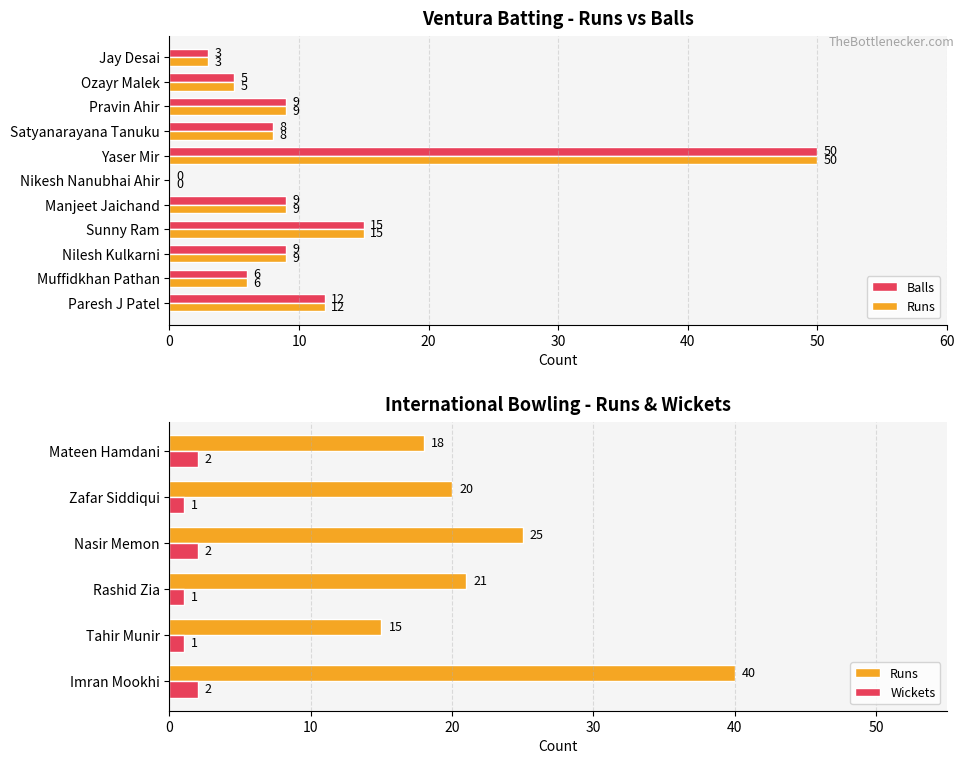

Which has a higher value, Nilesh Kulkarni or Satyanarayana Tanuku?

Nilesh Kulkarni